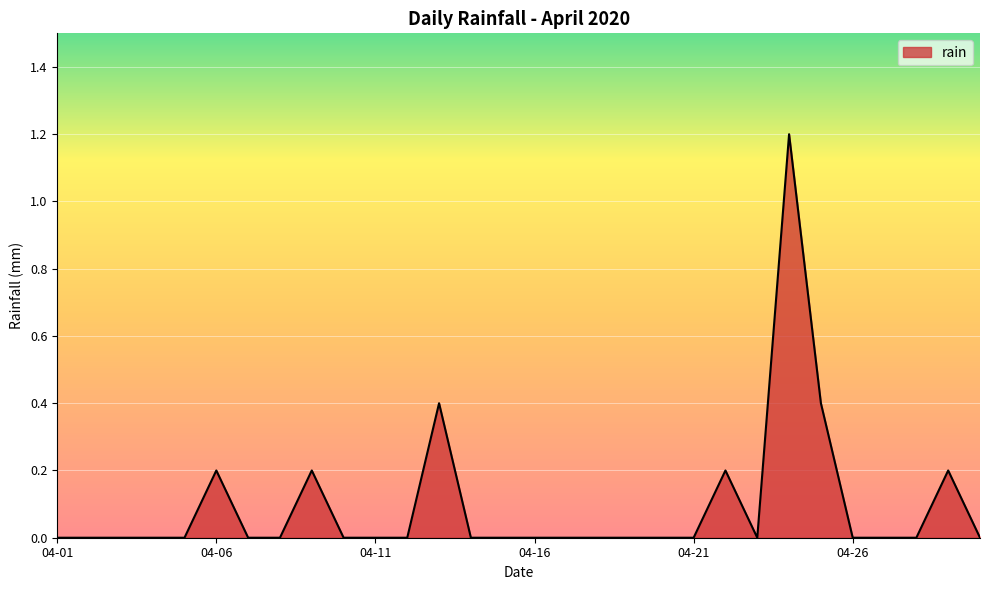

What is the maximum value shown in the chart?

1.2